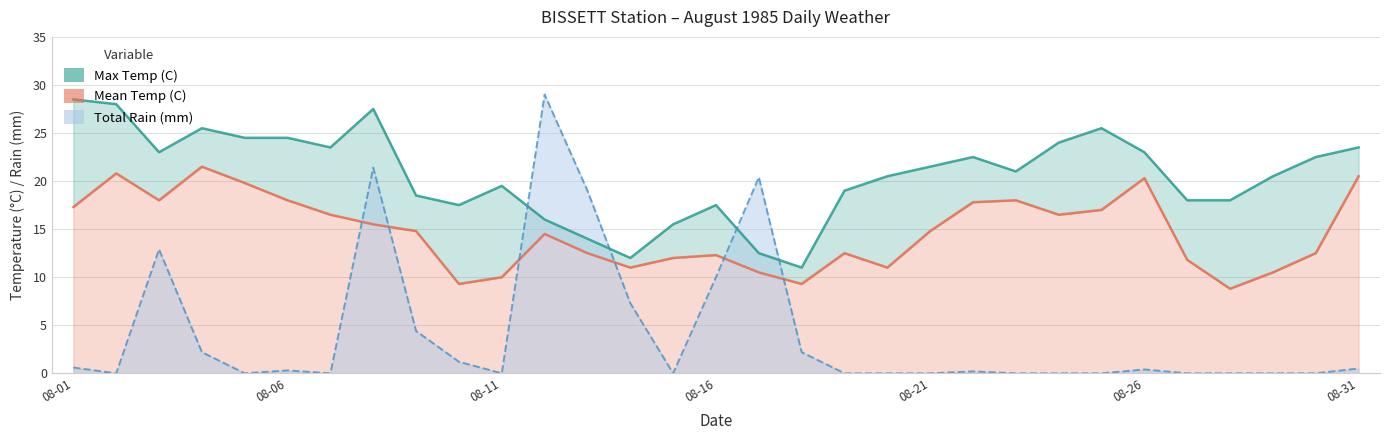

True or false: Mean Temp (C) and Max Temp (C) cross at least once.

False